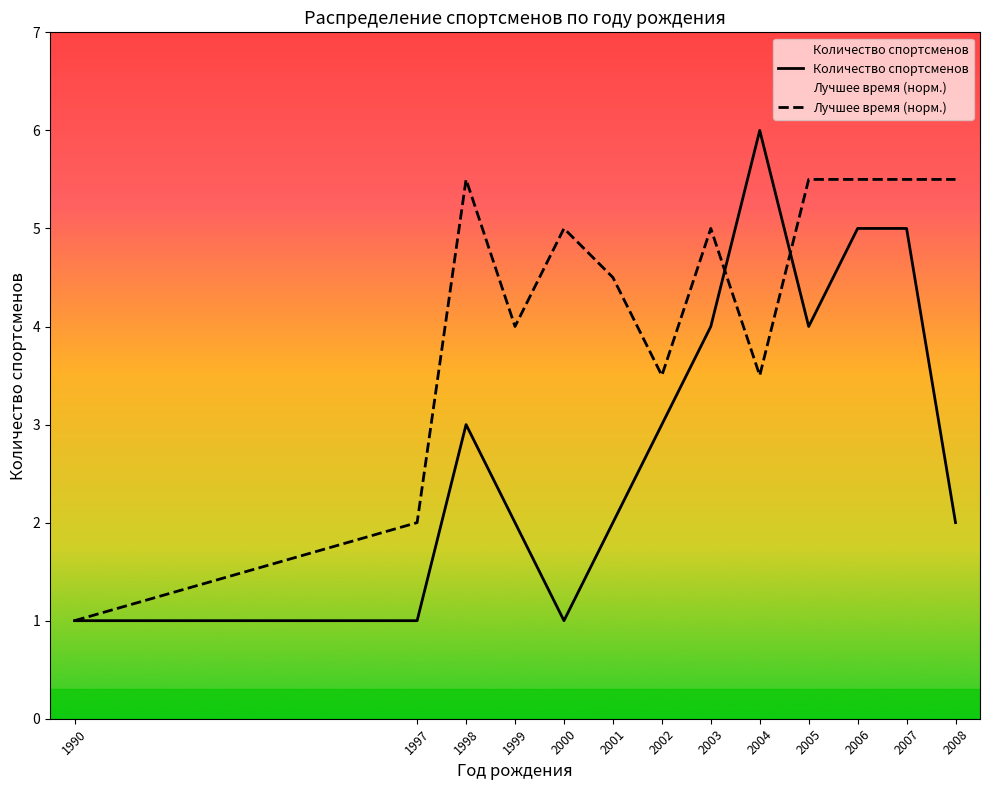

Is it true that Количество спортсменов equals 2.0 at 1999?

True